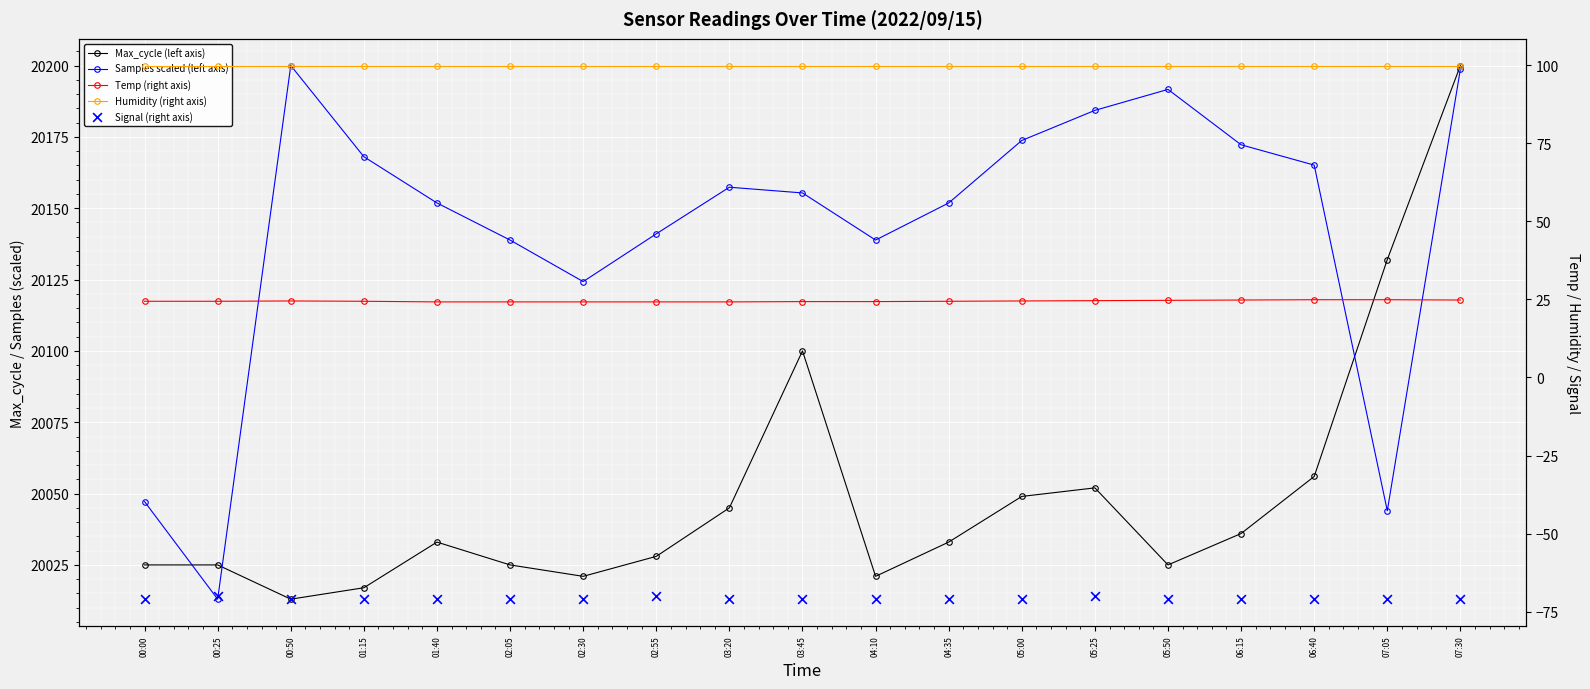

At how many categories does at least one series exceed 4702?

19